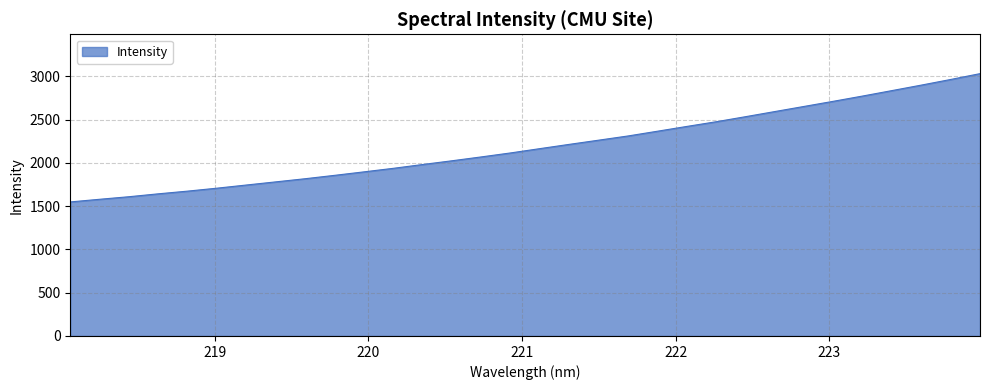

What is the maximum value shown in the chart?

3031.1